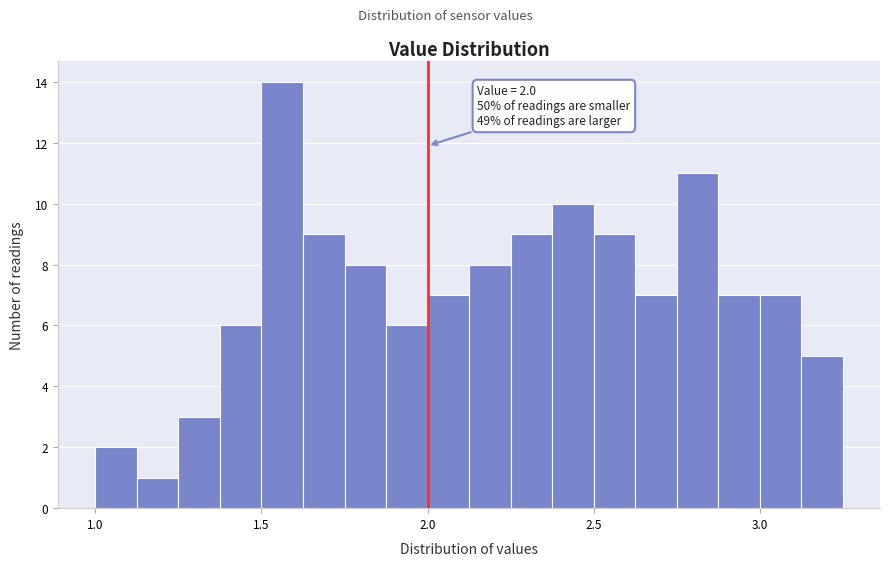

Around what value on the x-axis is the tallest bar? Give the approximate position of its centre, as read against the axis.

1.55